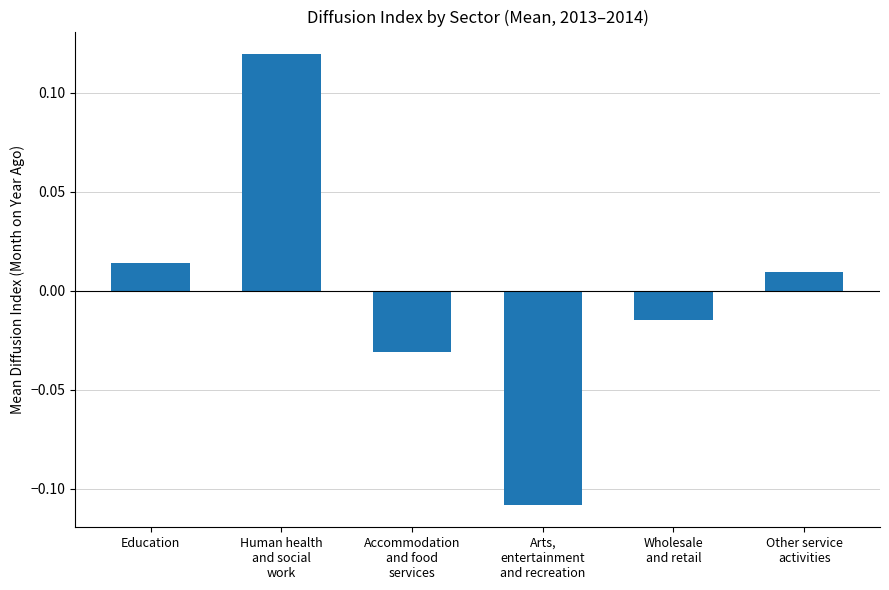

At which label does the data first exceed 0?

Education